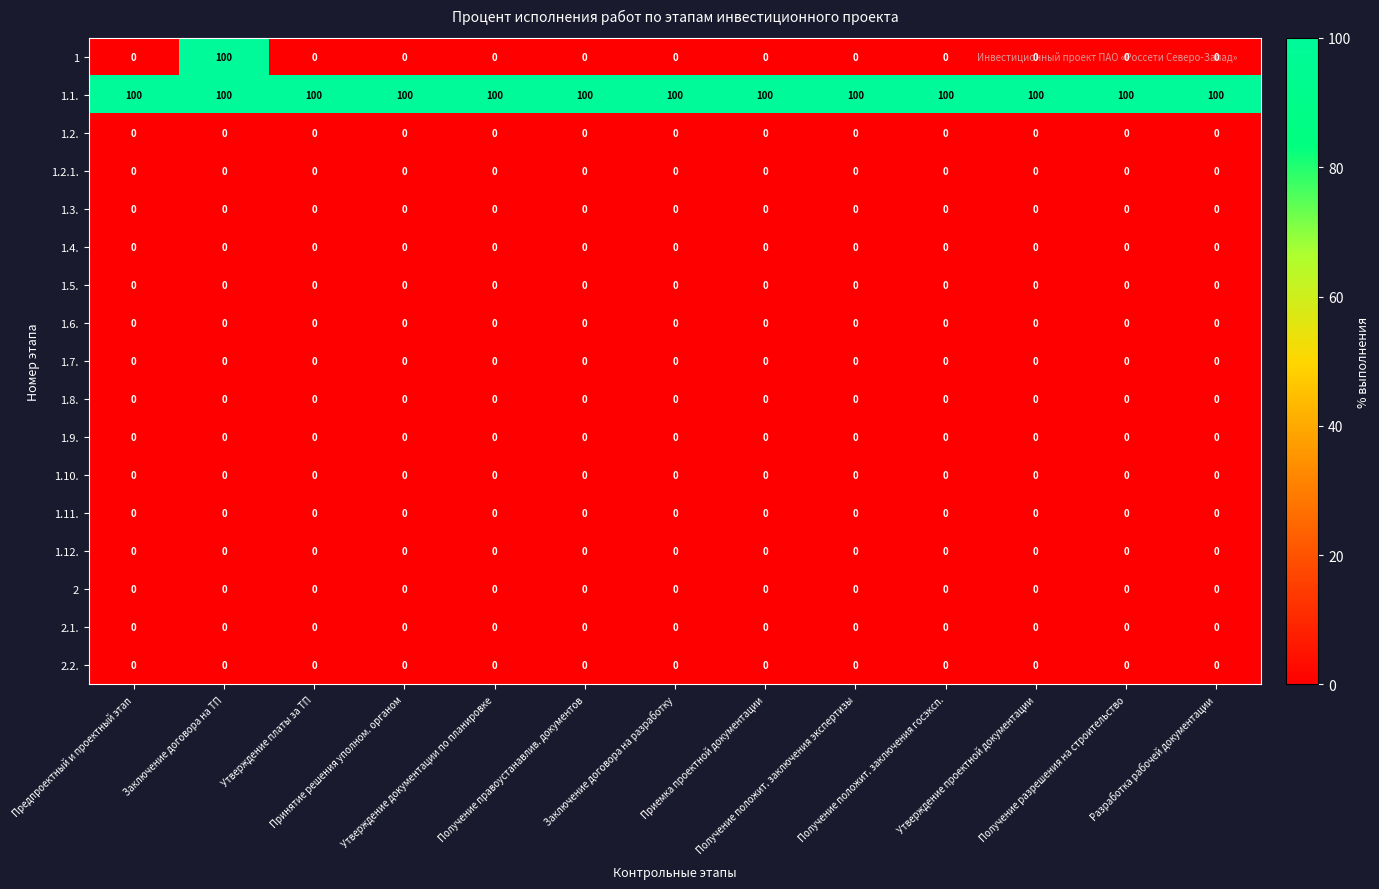

Which series has the largest total across all categories?

1.1.